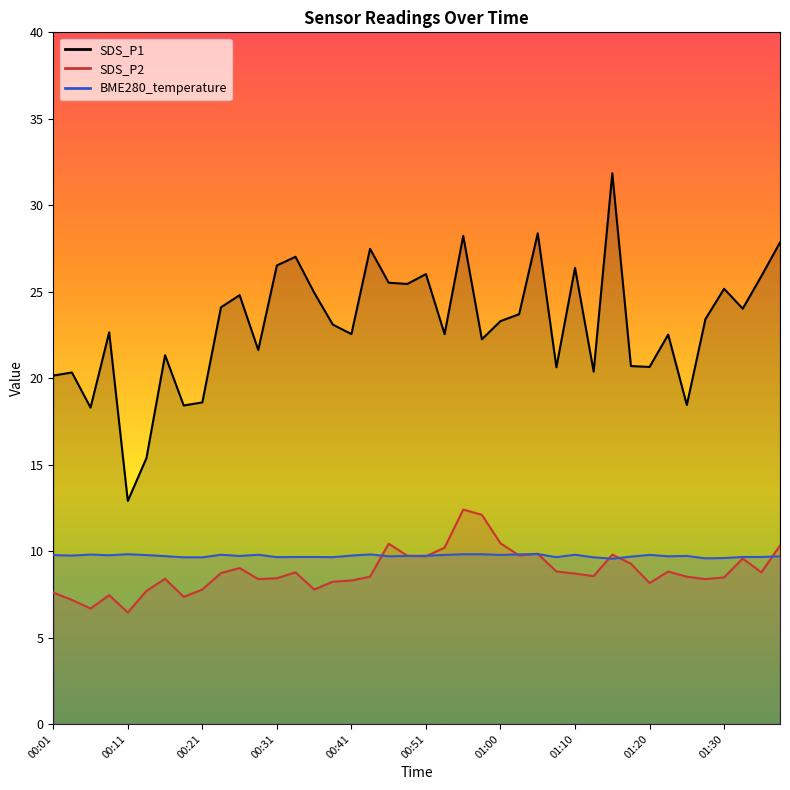

Between 00:31 and 00:46, which is larger?

00:31